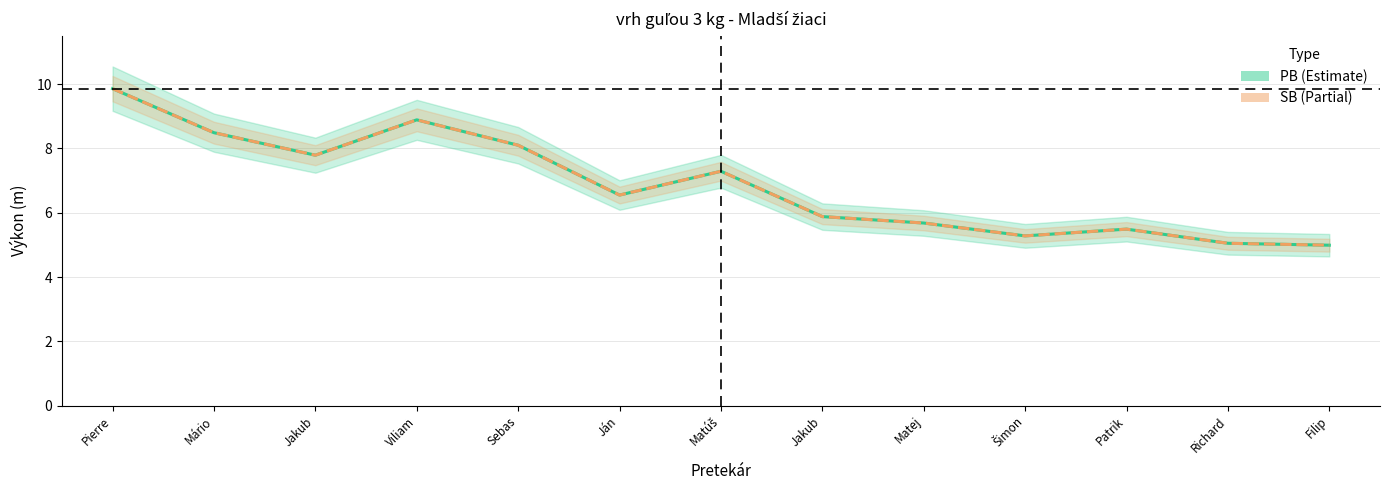

True or false: PB has more than 1 interior local peaks.

True